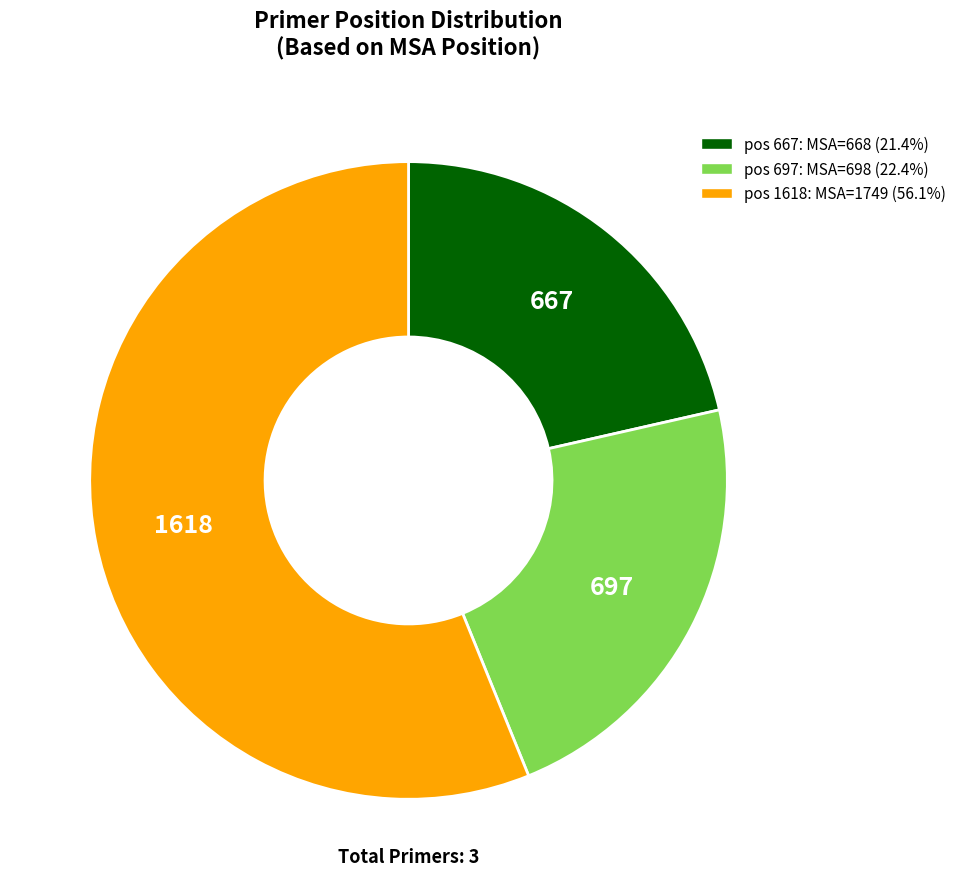

What is the ratio of the value at pos 667: MSA=668 (21.4%) to the value at pos 697: MSA=698 (22.4%)?

1.0